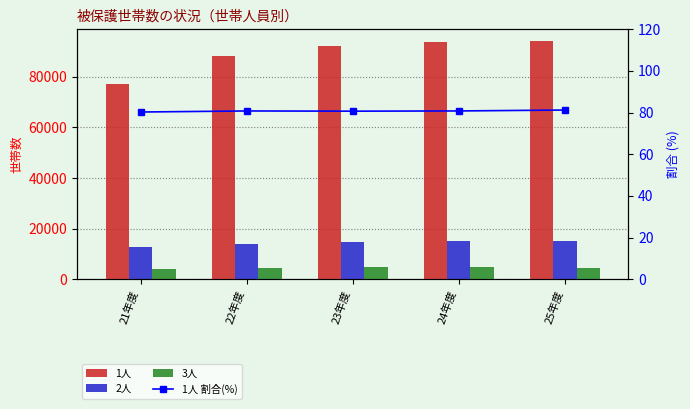

How many series are shown in this chart?

4